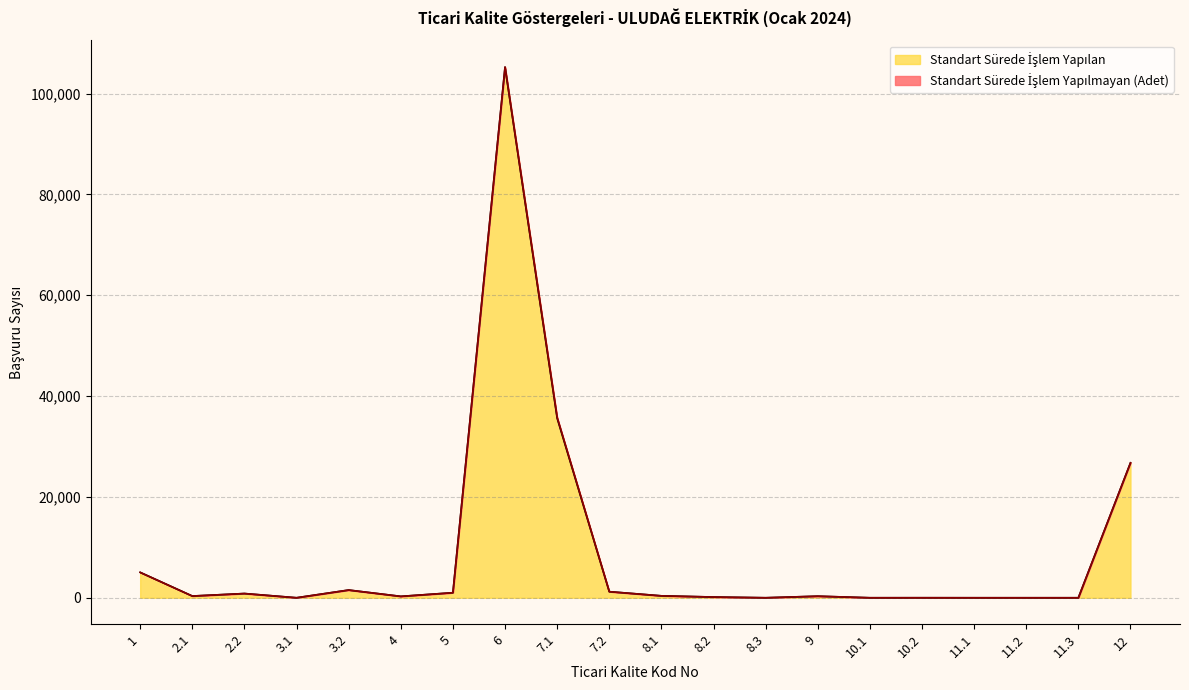

What is the difference between the maximum and minimum values?

105234